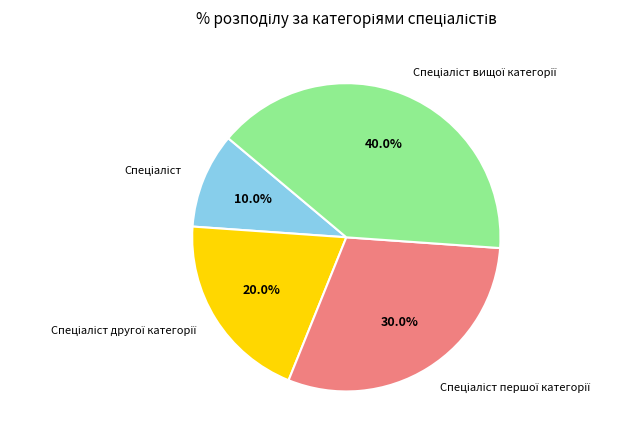

Is there any slice that represents more than half of the pie?

No